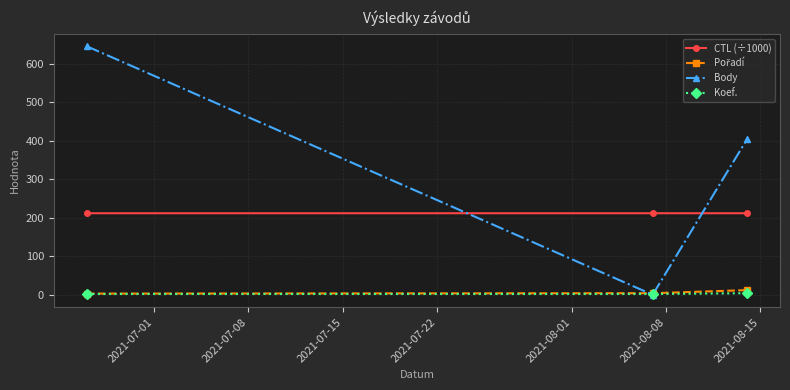

What is the value of the Body point at the 3rd from the left?

404.0